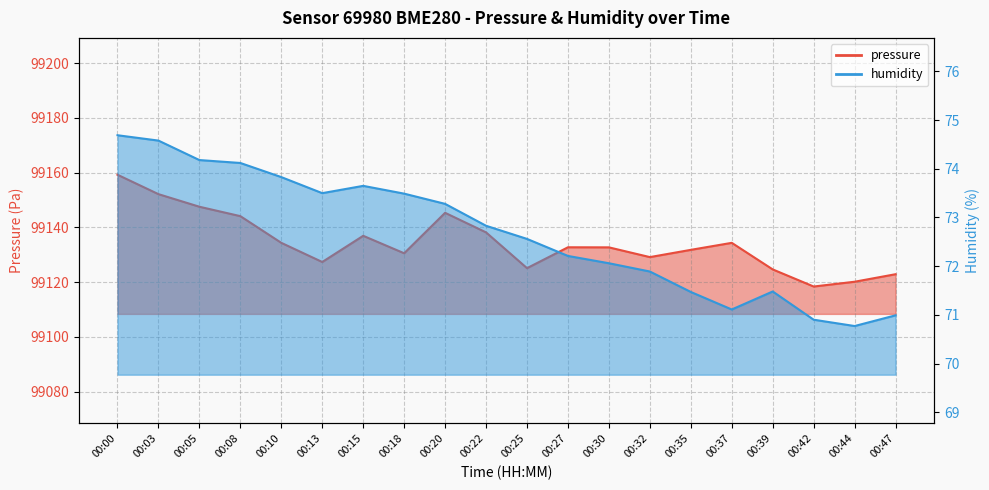

At which category does humidity reach its first local valley?

00:13